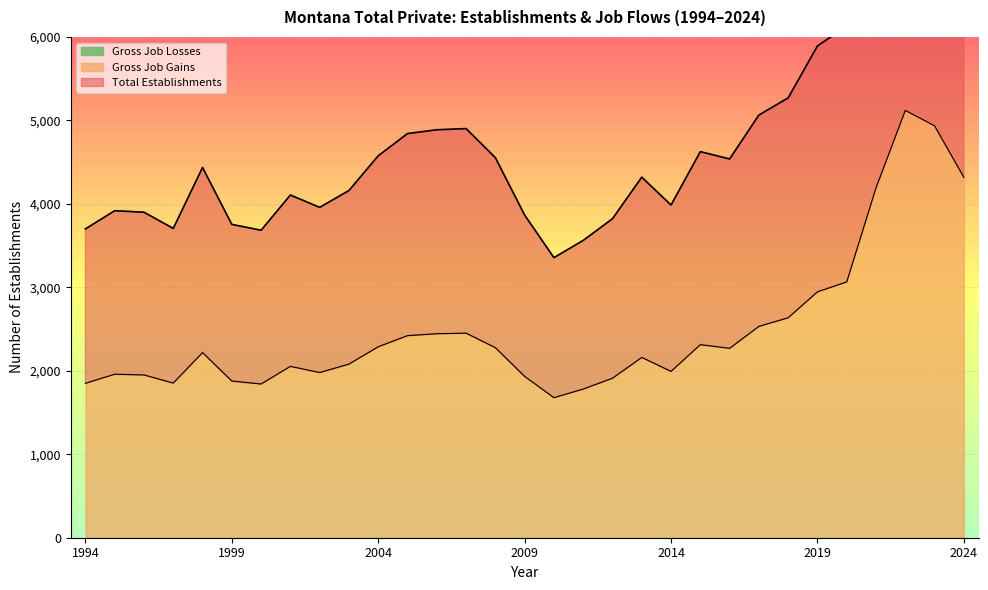

Is it true that Gross Job Gains equals 2269 at 2016?

True